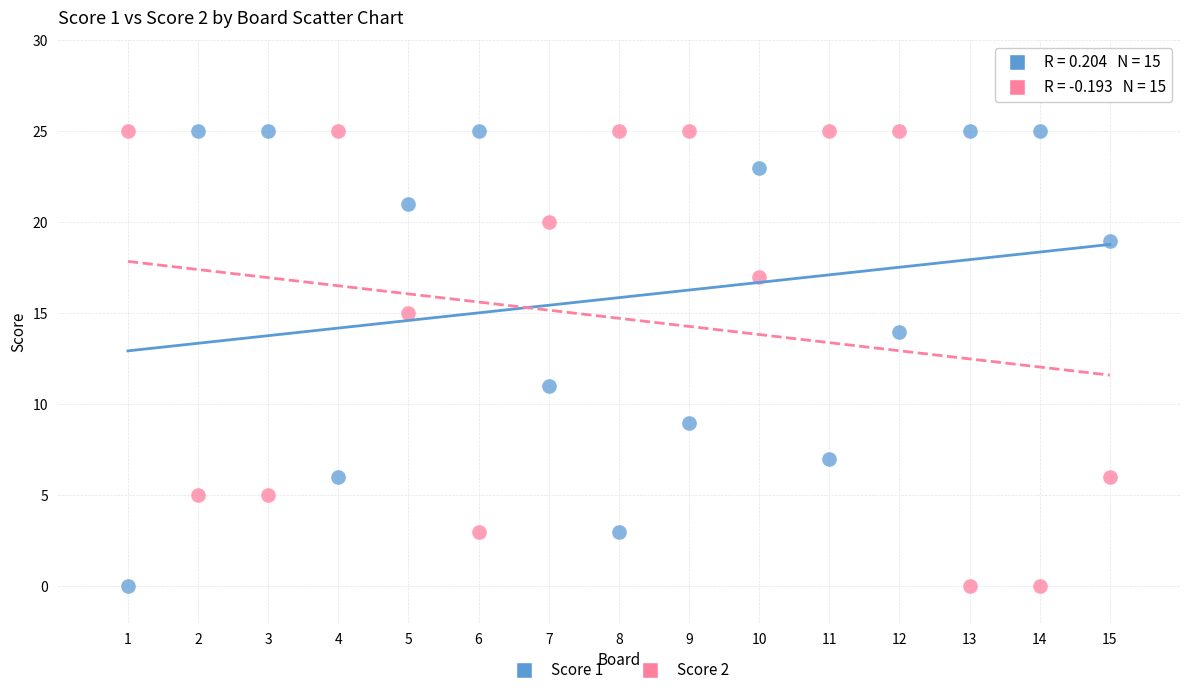

Across all series, what Y value is closest to 12?

11